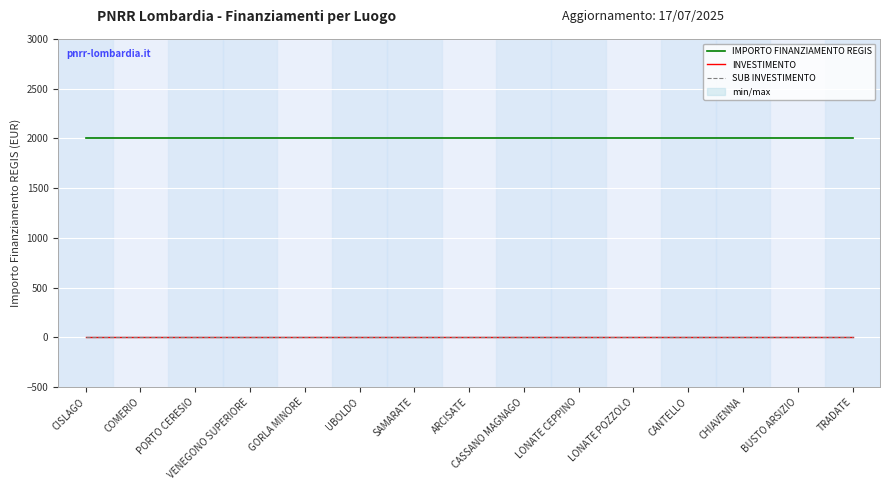

True or false: IMPORTO FINANZIAMENTO REGIS and INVESTIMENTO intersect in this chart.

False